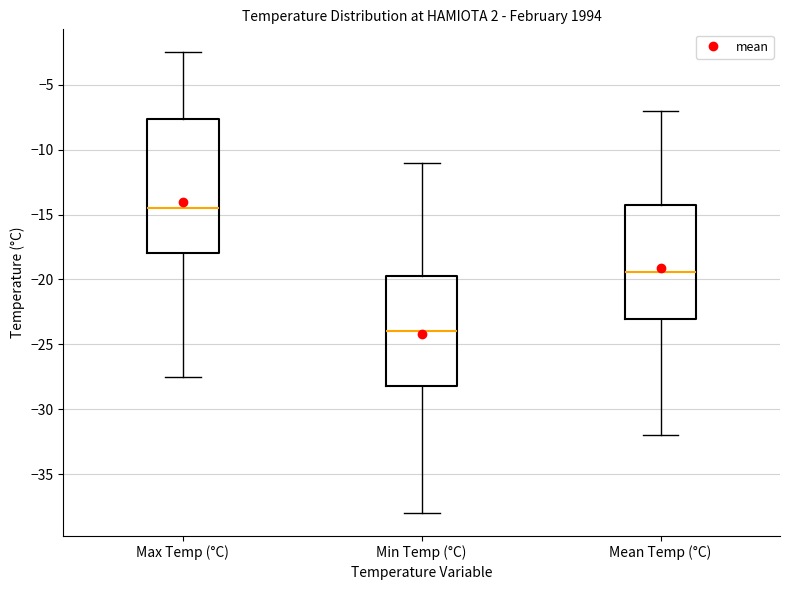

Reading left to right, read every box against the y-axis: the position of its median line, the range the box covers, and the ends of its whiskers. The values are not printed on the chart, so give them approximately, as read against the axis.

Max Temp (°C): median -14.5, box -18.0 to -7.5, whiskers -27.5 to -2.5
Min Temp (°C): median -24.0, box -28.0 to -19.5, whiskers -38.0 to -11.0
Mean Temp (°C): median -19.5, box -23.0 to -14.0, whiskers -32.0 to -7.0